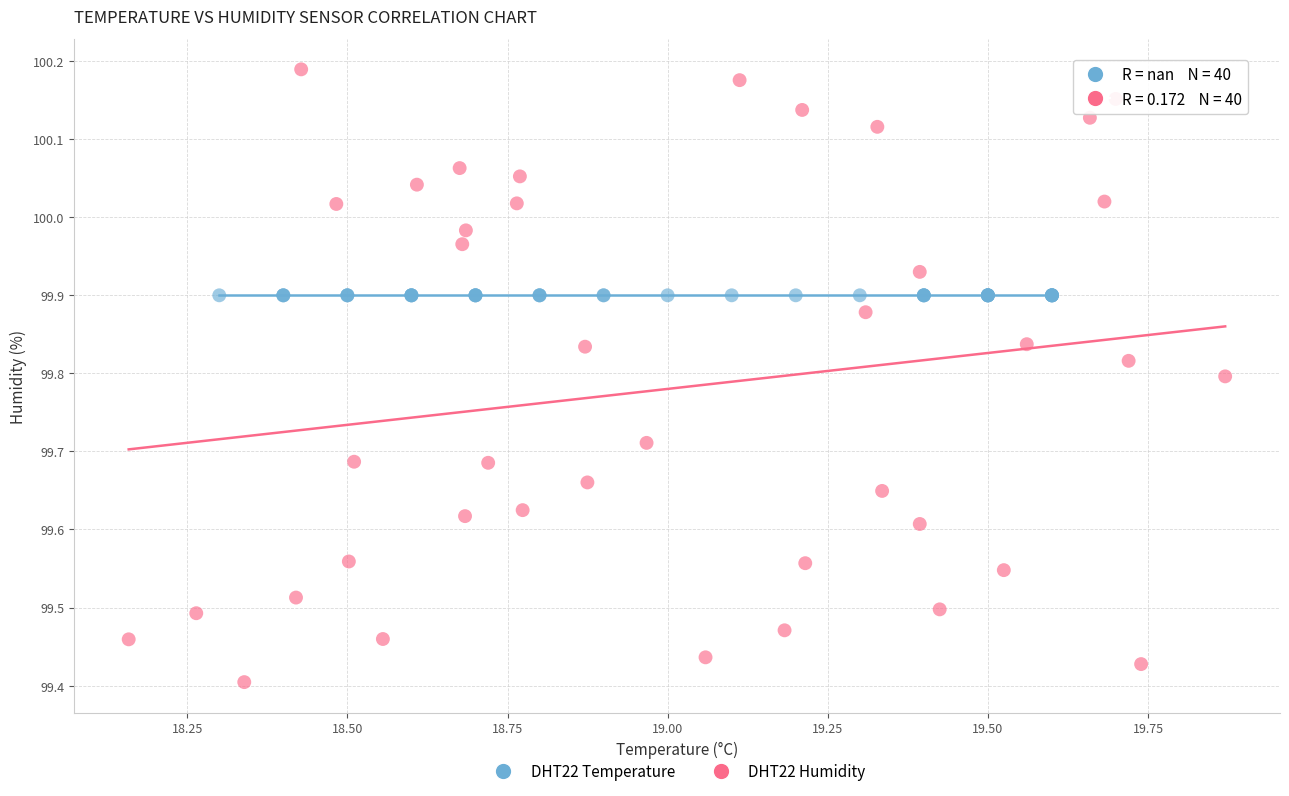

Which series contains the lowest Y value?

DHT22 Humidity